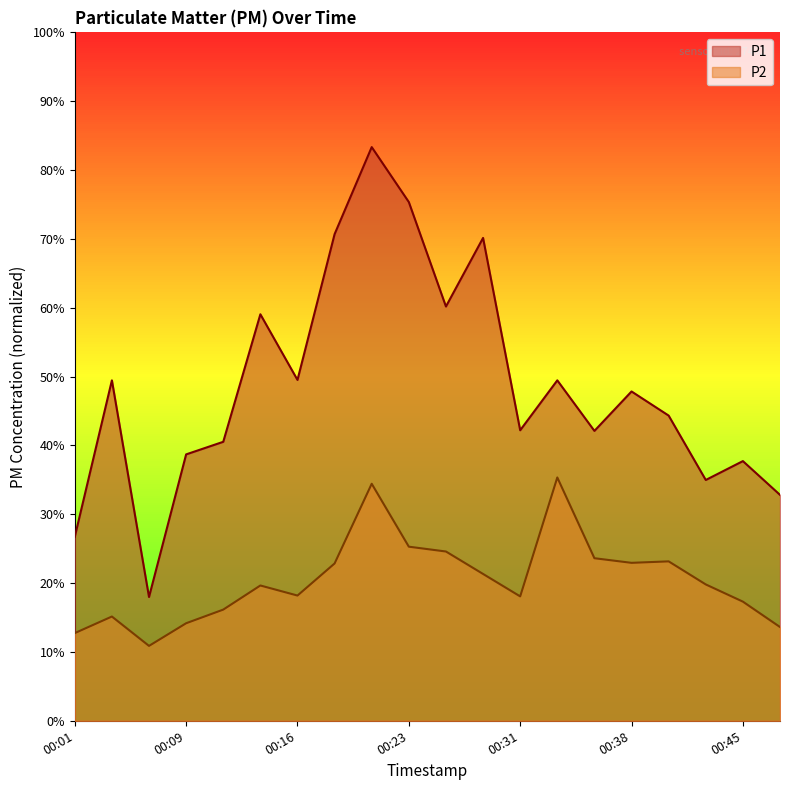

True or false: P2 and P1 cross at least once.

False